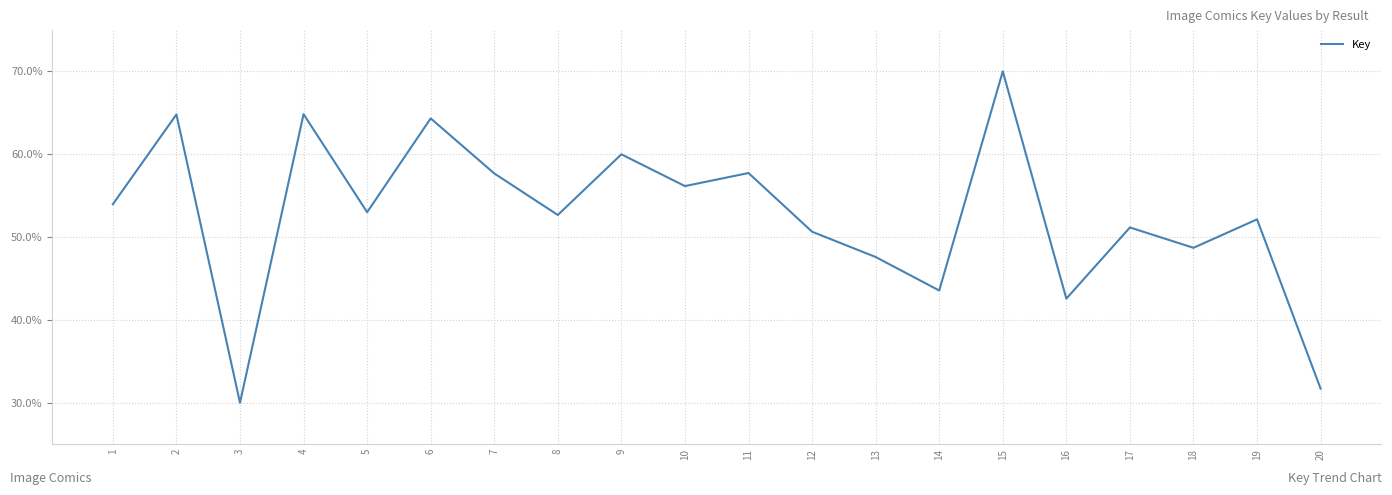

Between 12 and 9, which is larger?

9